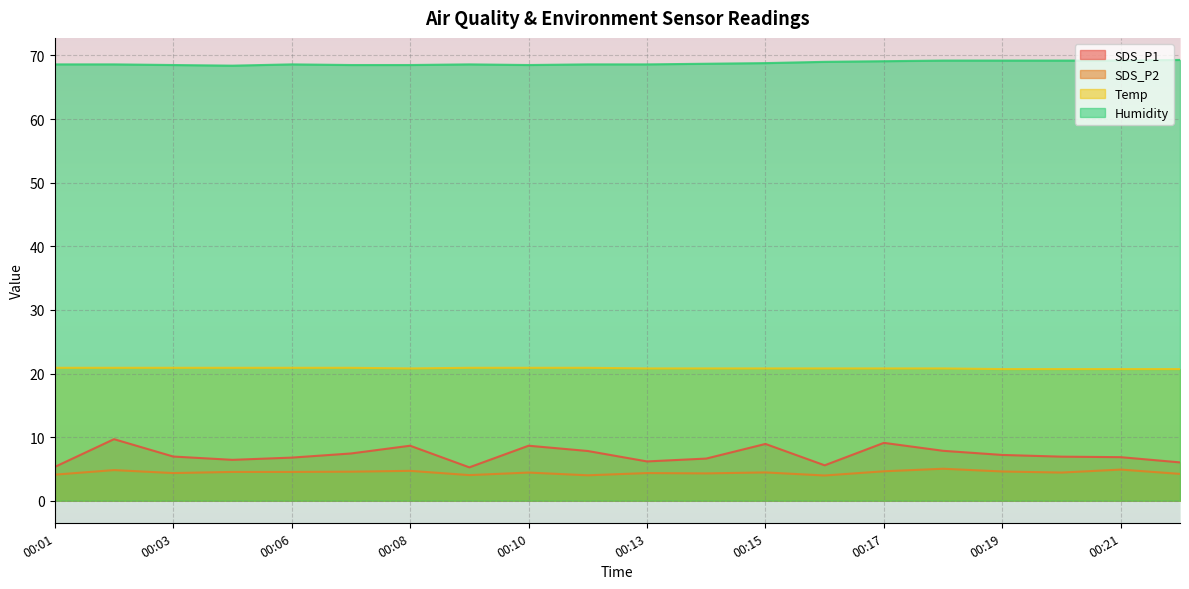

How many lines are shown in the chart?

4